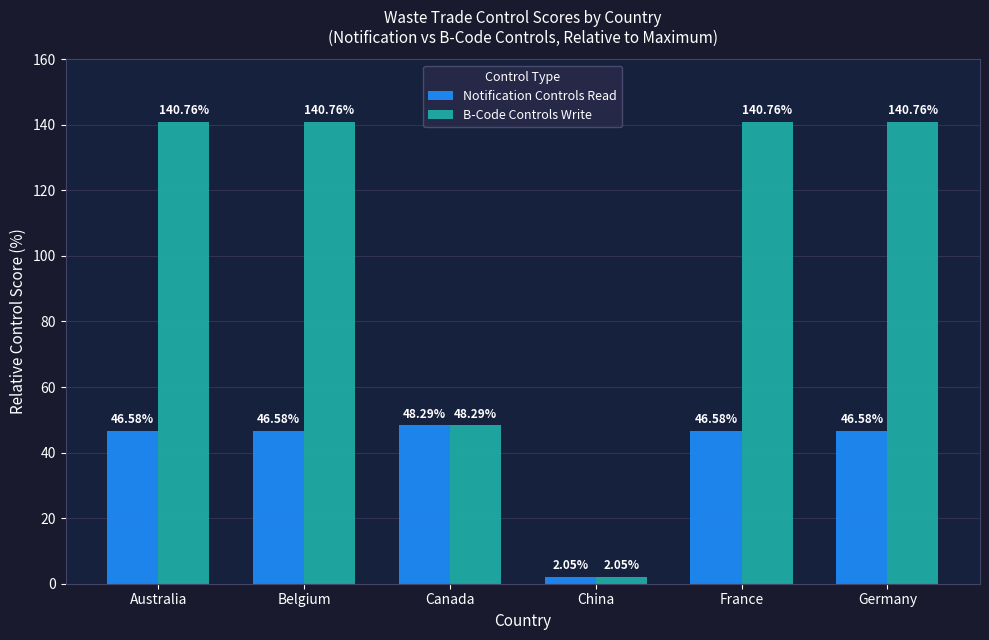

How many data points in Notification Controls Read are less than 46?

1